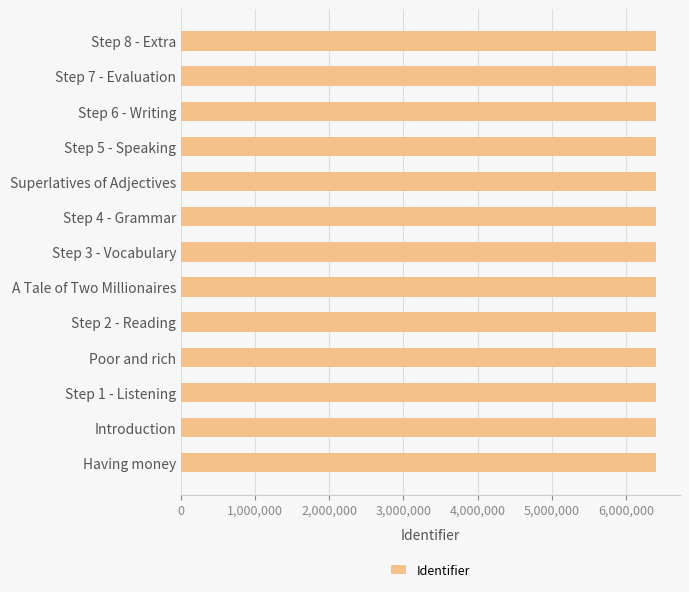

How many data points does each series have?

13